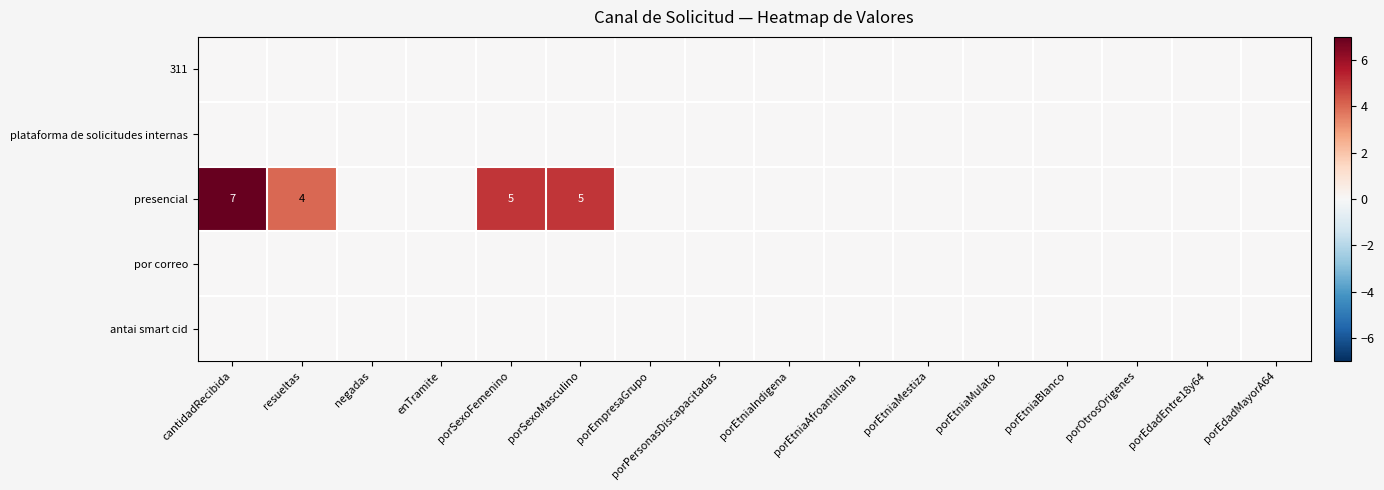

At which category is the sum across all series the highest?

cantidadRecibida